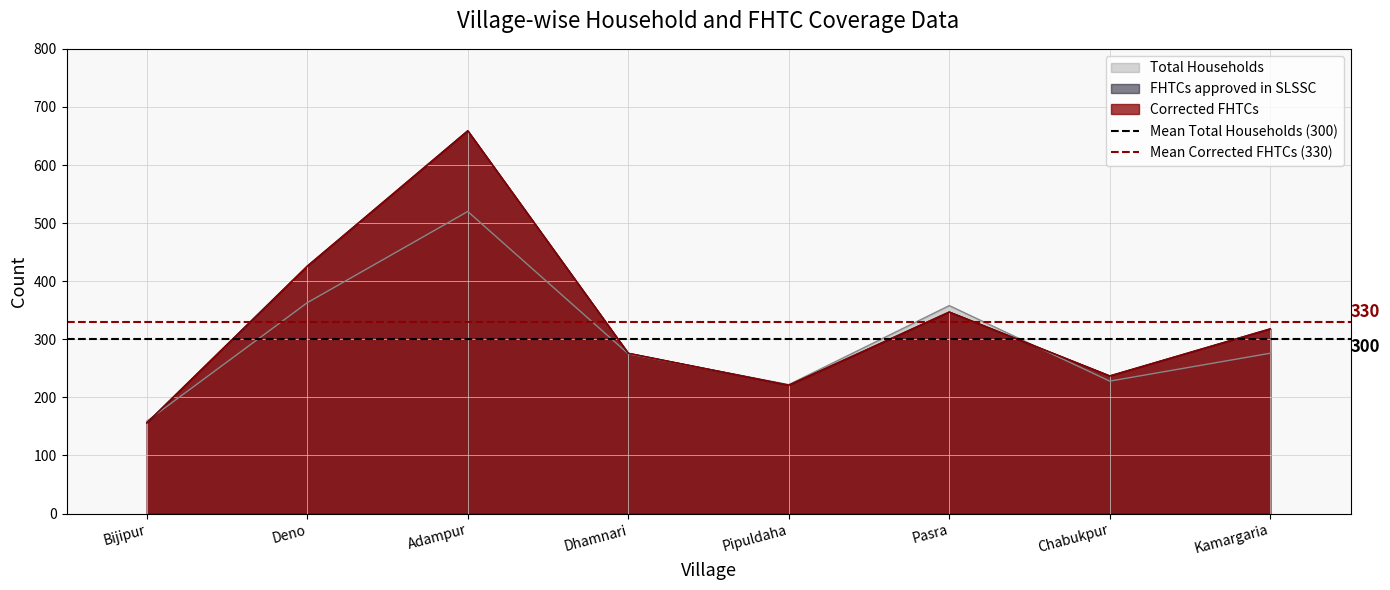

Which category has the lowest value in the Mean Corrected FHTCs (330) series?

Bijipur